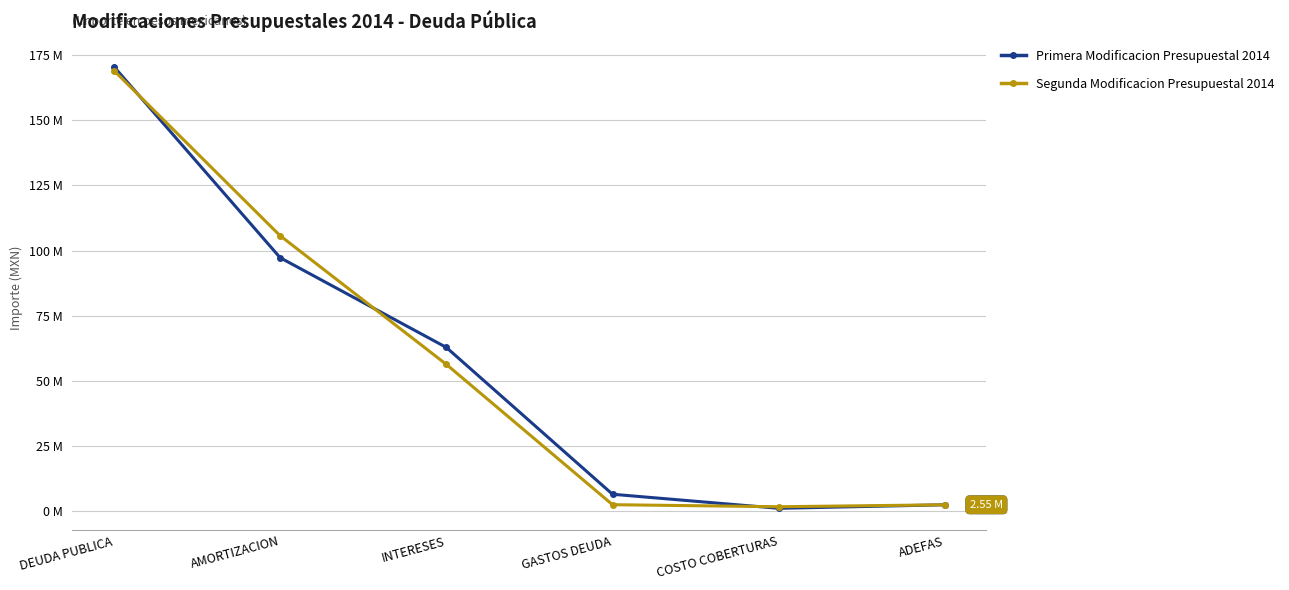

What is the label of the 4th point from the left?

GASTOS DEUDA